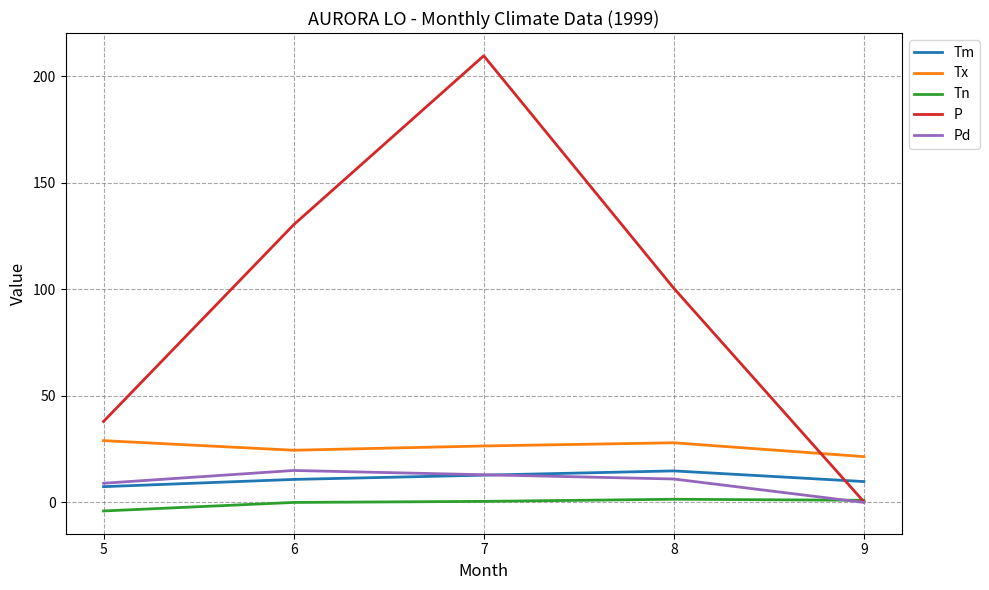

True or false: P has more than 2 points higher than both neighbors.

False